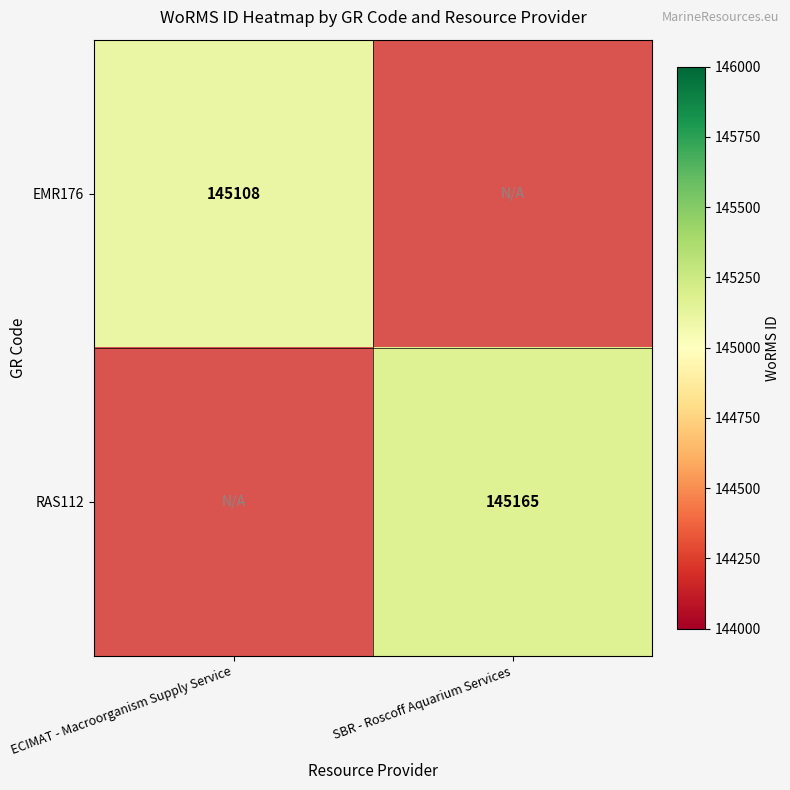

True or false: EMR176 has a value of 257869 at ECIMAT - Macroorganism Supply Service.

False